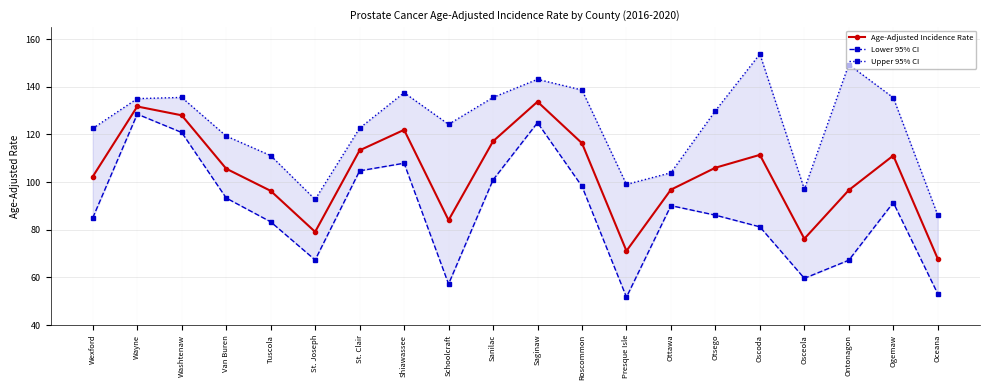

What is the value of the Upper 95% CI point at the 6th from the left?

92.7